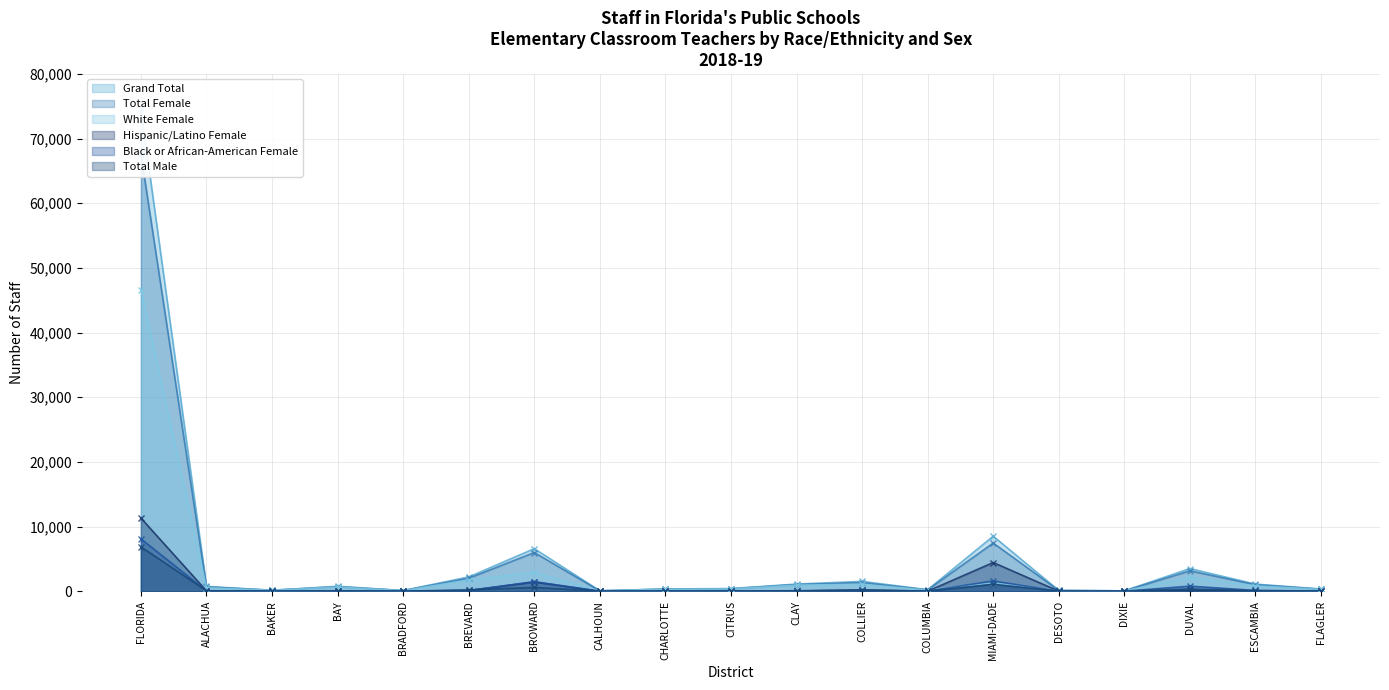

How many values in the White Female series are below 540?

9